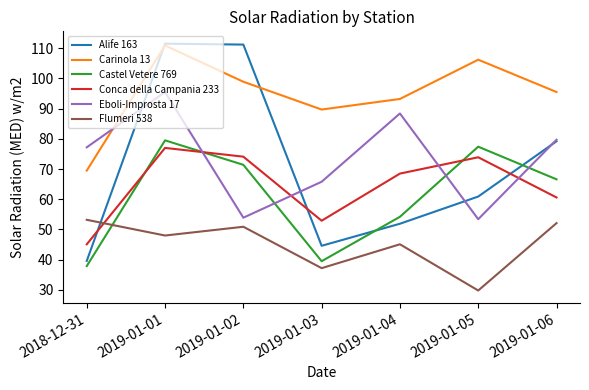

Is it true that Castel Vetere 769 equals 71.4 at 2019-01-02?

True